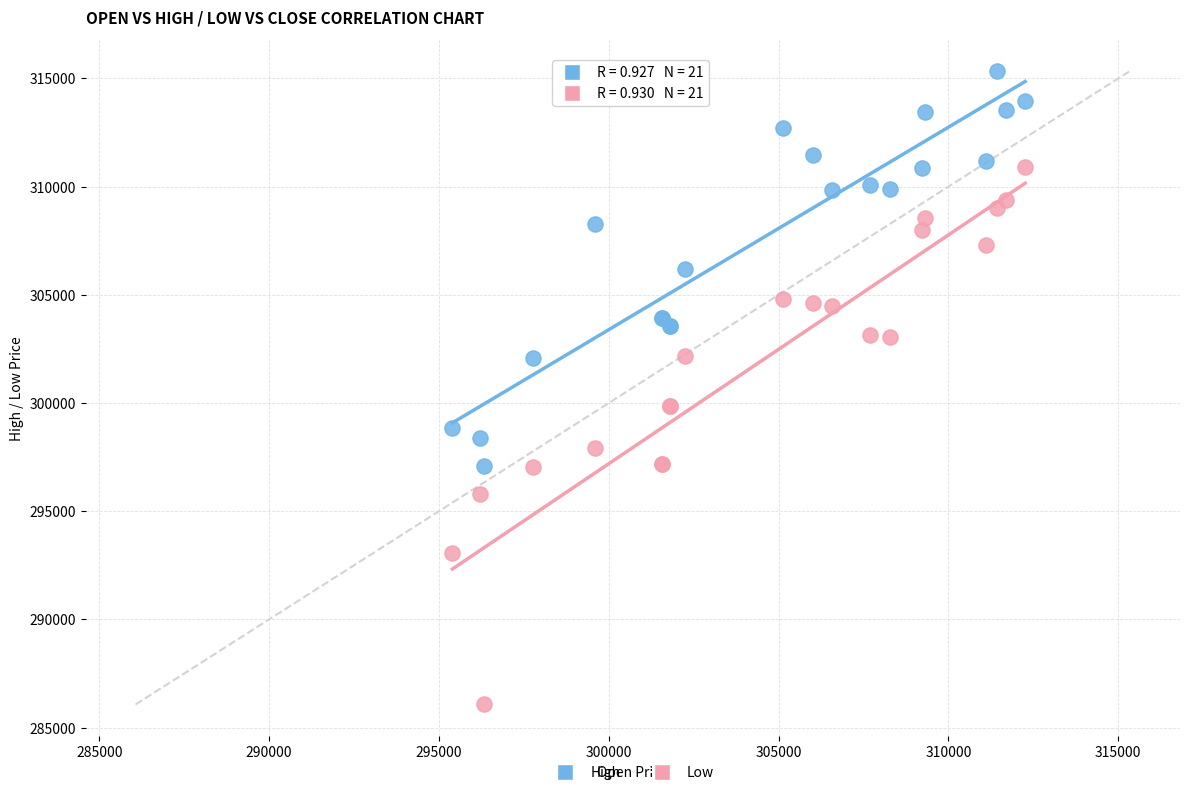

Which series reaches the maximum Y coordinate?

High